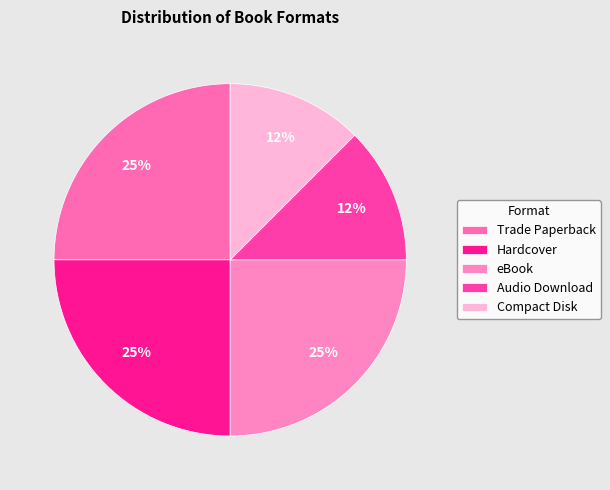

What percentage do Audio Download and Compact Disk together represent?

25.0%